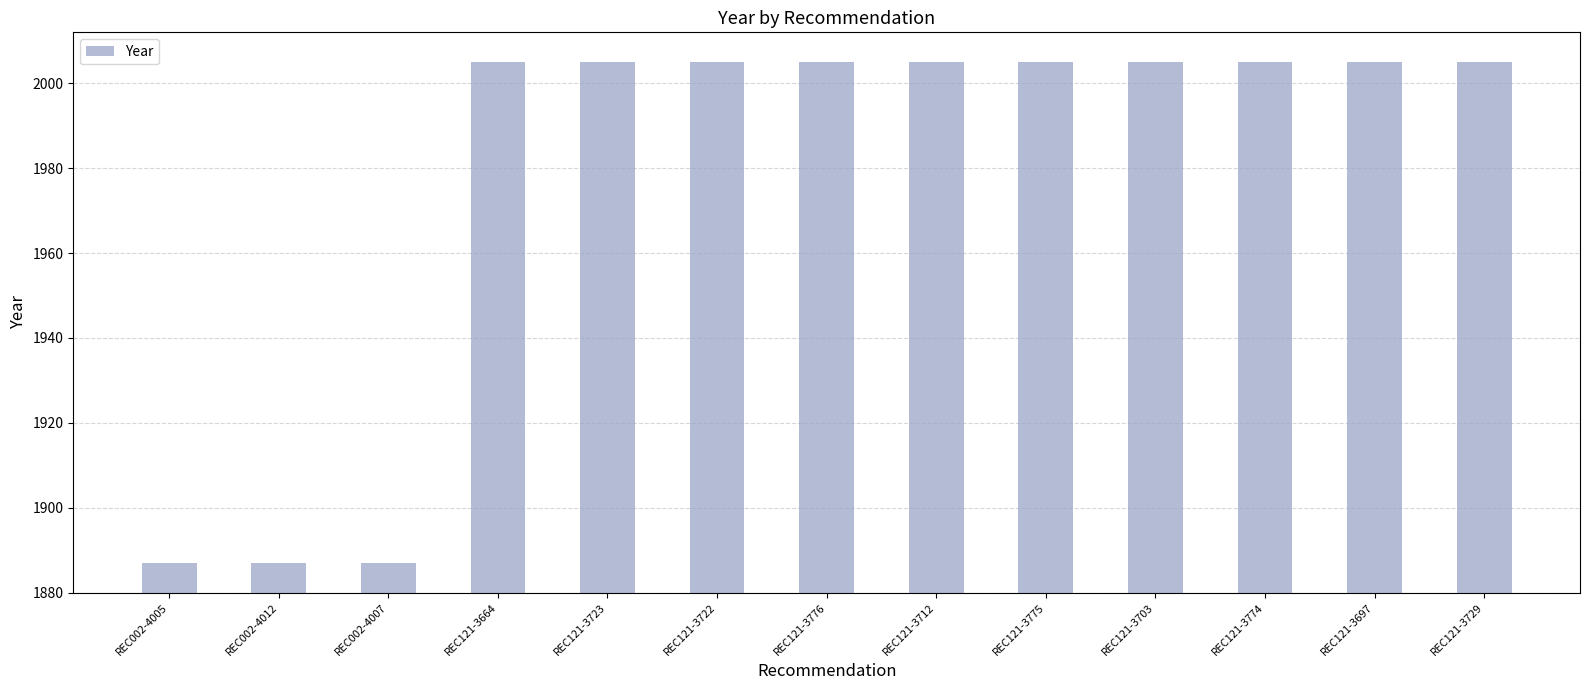

What is the ratio of the value at REC121-3774 to the value at REC121-3729?

1.0